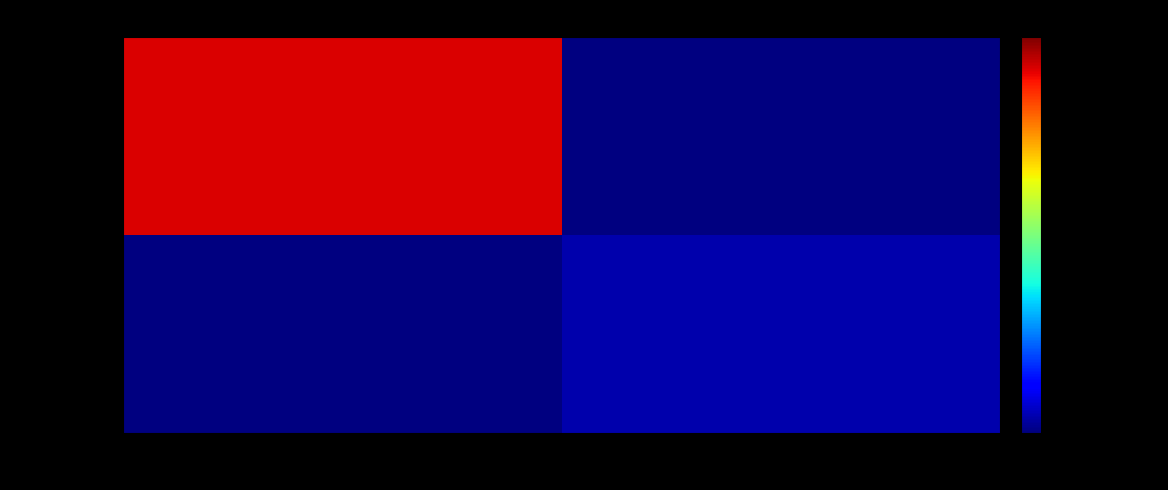

The value of ba14f3404d... at 1 is 2.0. True or false?

True